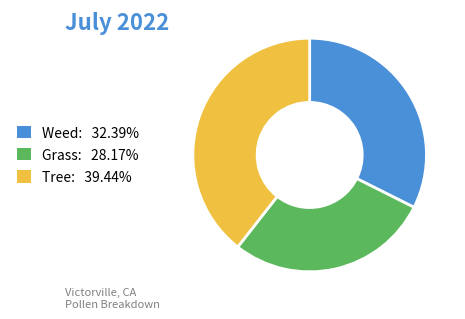

Is there any slice that represents more than half of the pie?

No